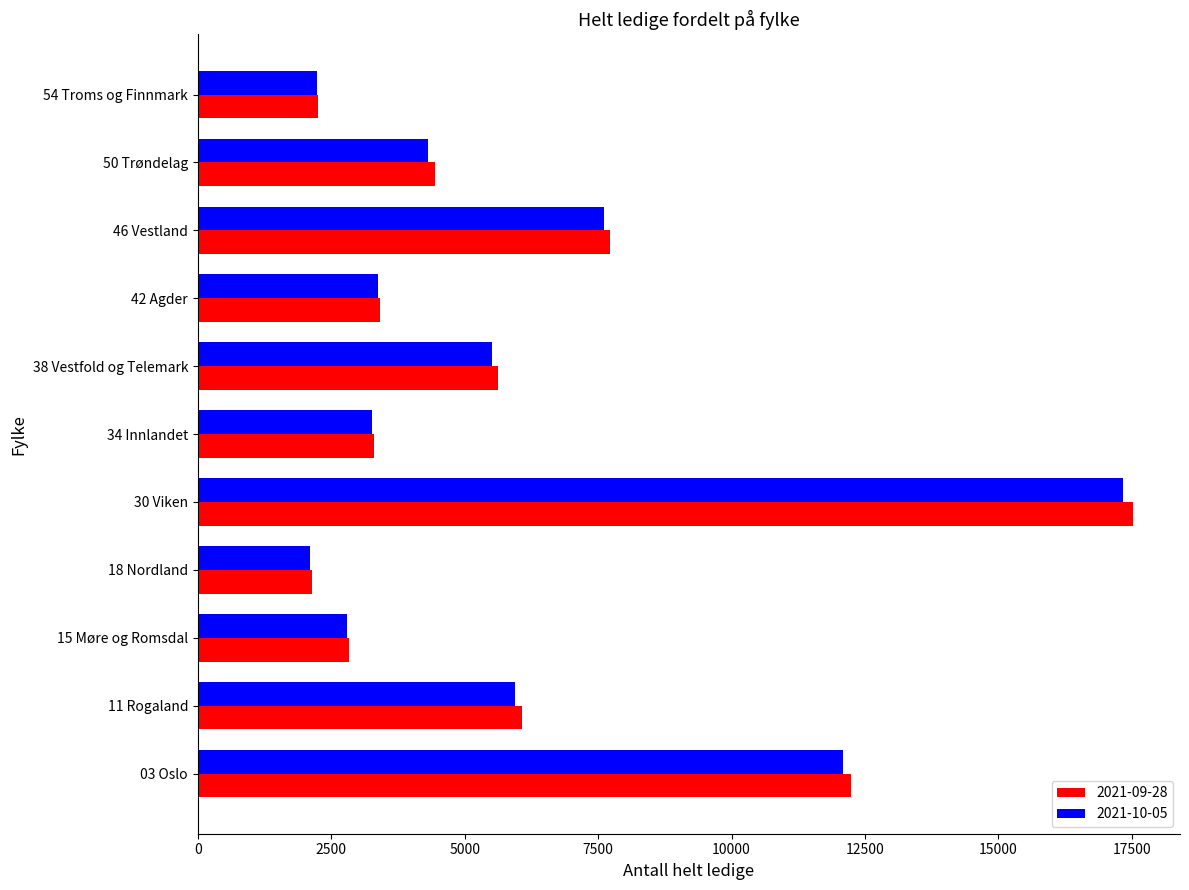

What is the spread (max minus min) of values at 03 Oslo?

154